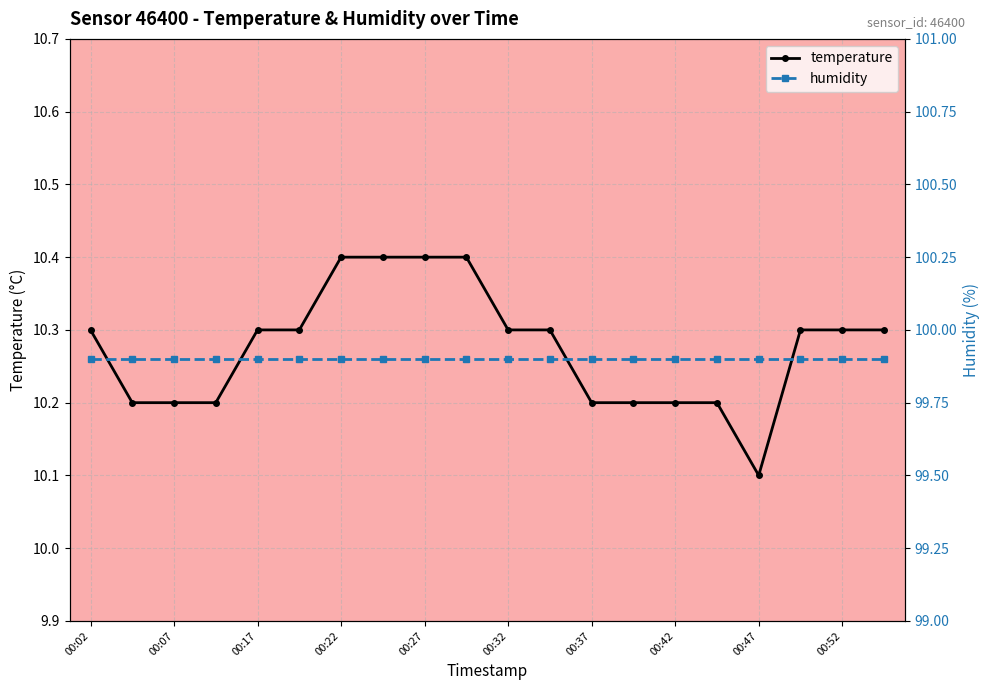

True or false: humidity and temperature cross at least once.

False